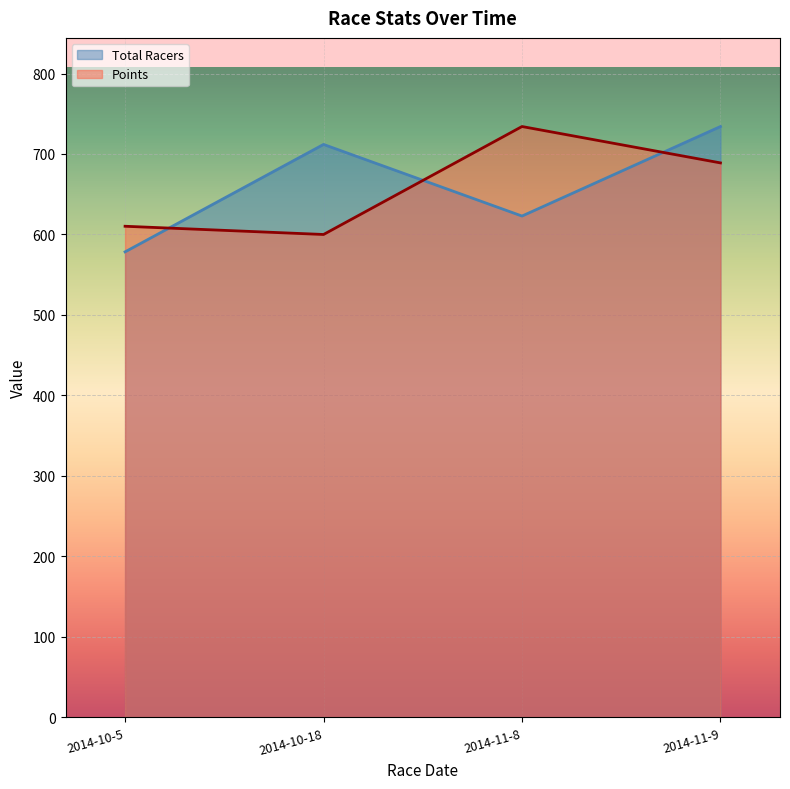

How many interior local peaks does the Total Racers series have?

1